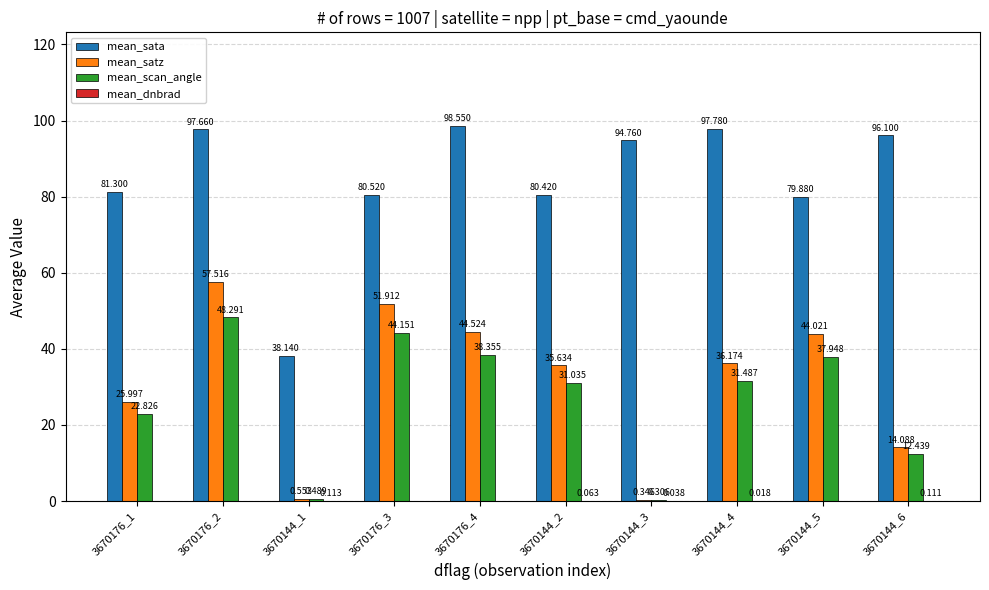

Between 3670144_3 and 3670144_5, which series saw the biggest shift?

mean_satz